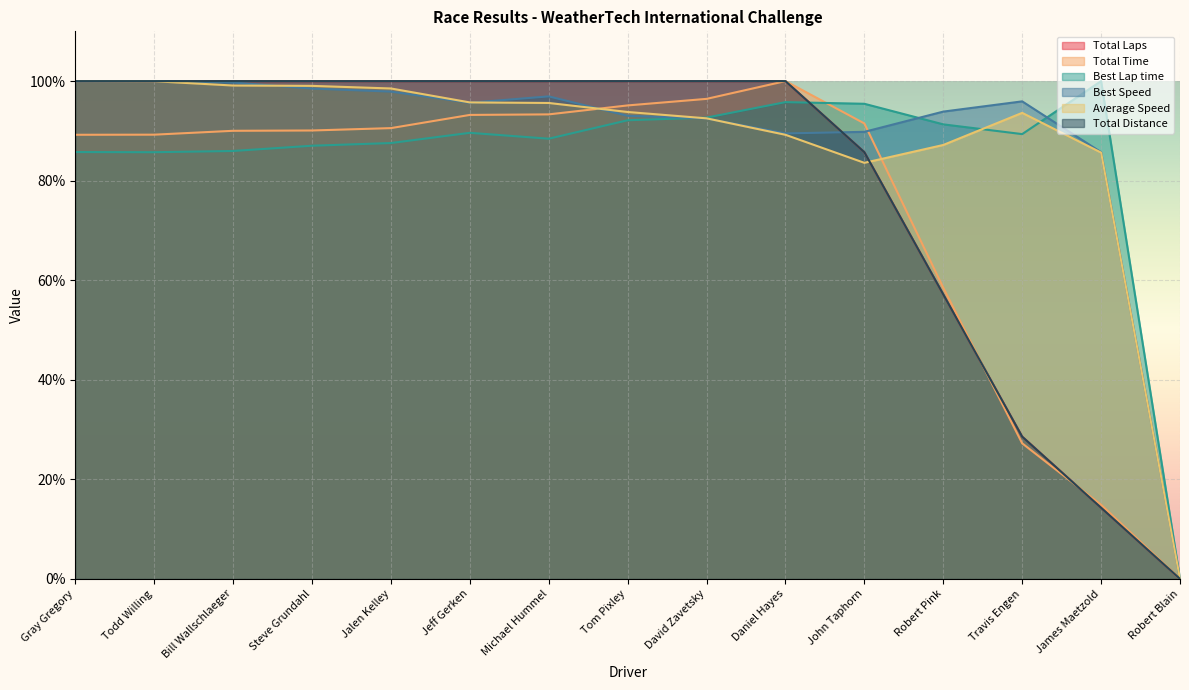

How many interior local peaks does the Best Lap time series have?

3